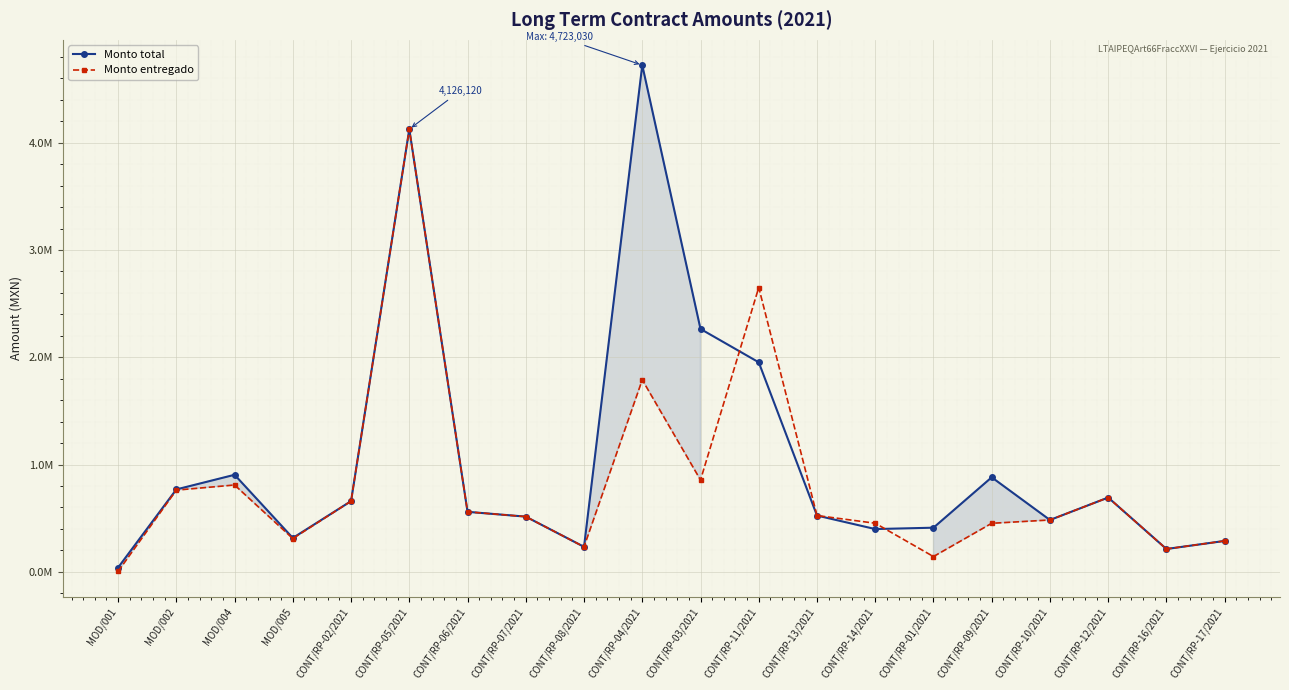

What position from the right is CONT/RP-11/2021?

9